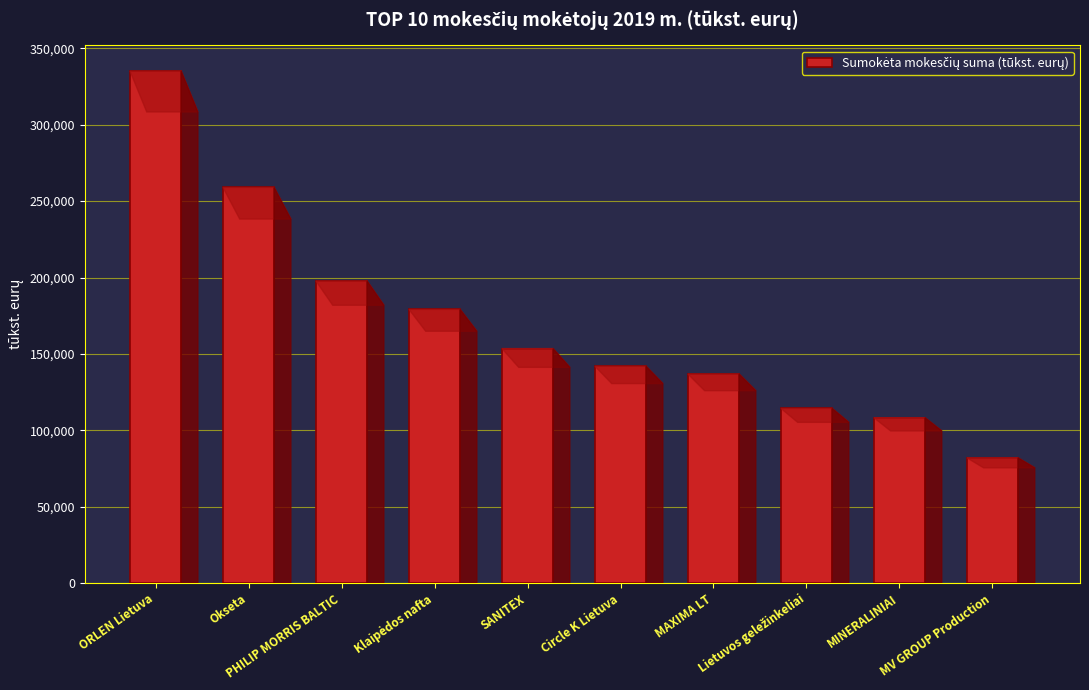

True or false: the data shows 141938 at Circle K Lietuva.

True